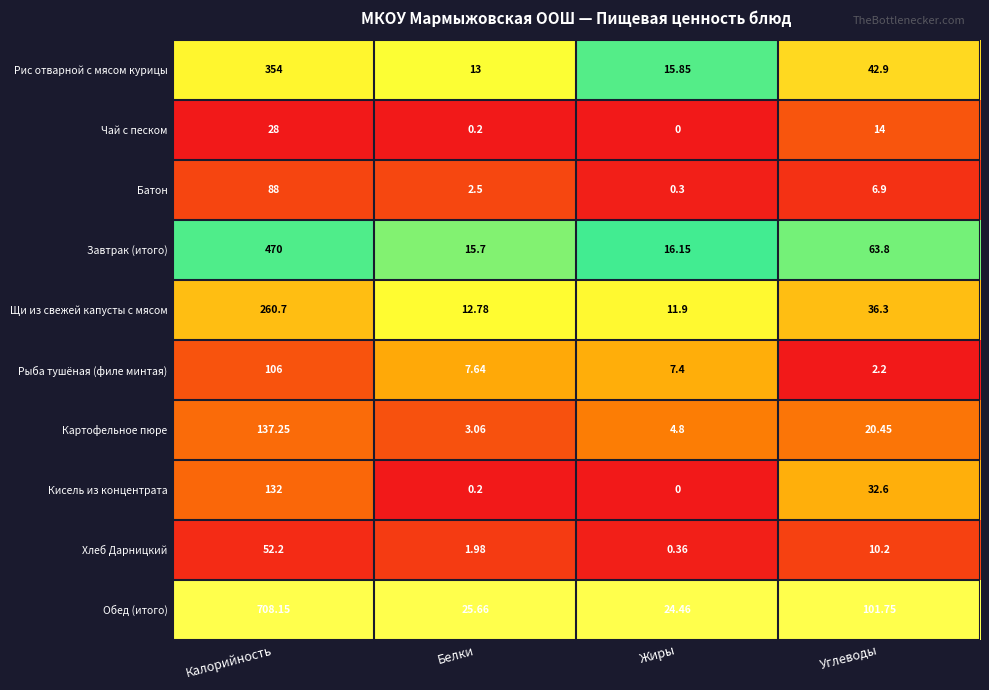

Which label corresponds to the smallest value in the chart?

Жиры